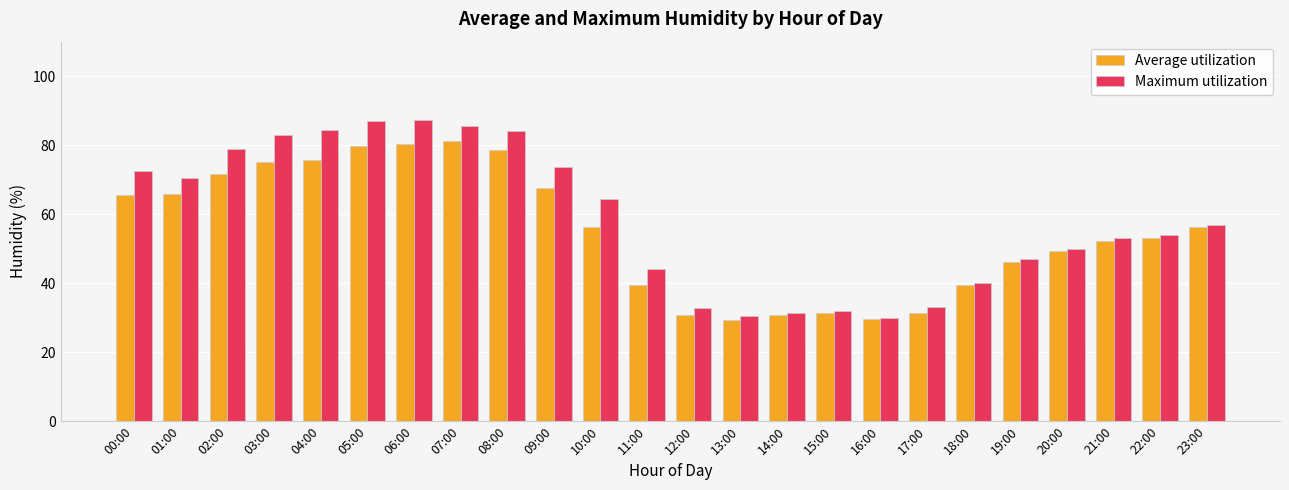

Is it true that Maximum utilization equals 53.0 at 21:00?

True